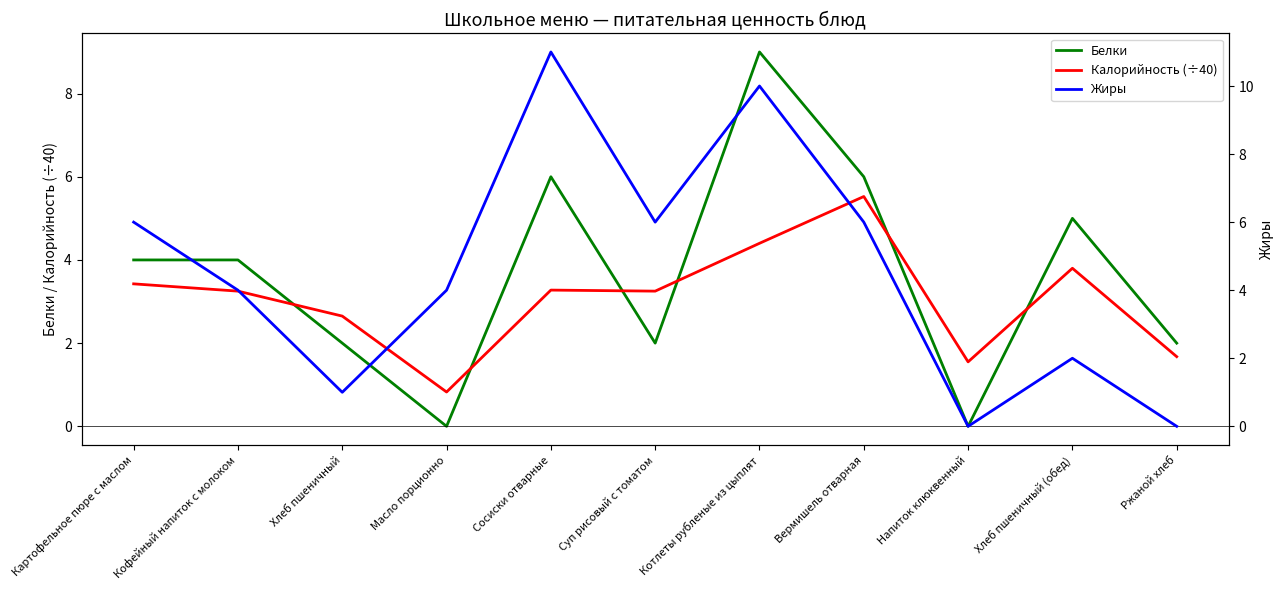

The value of Белки at Напиток клюквенный is 2.7. True or false?

False